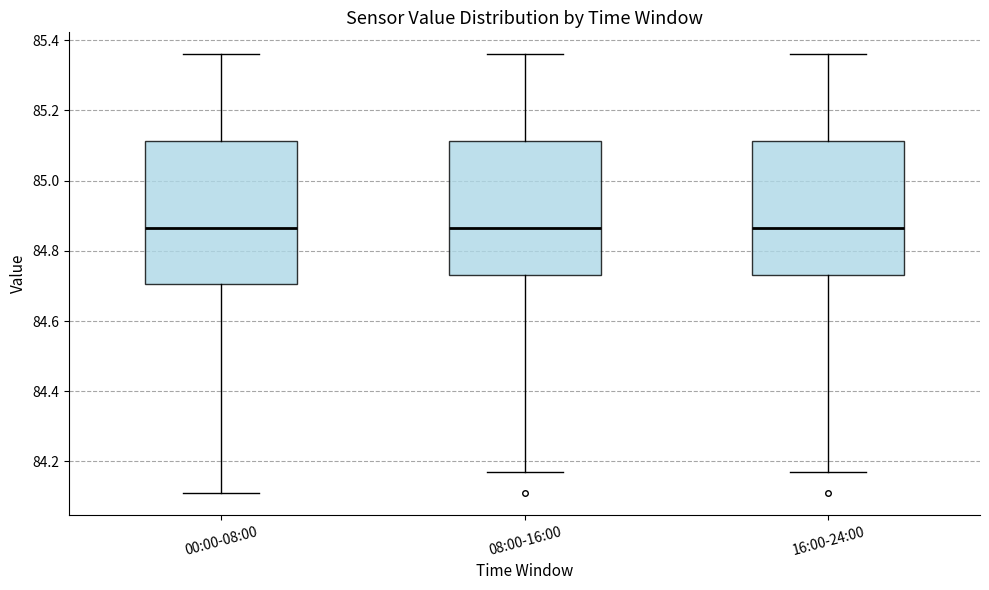

Reading left to right, transcribe this box plot: for each box, give where its median line is, the range the box spans, and where its two whiskers end, as read against the y-axis. The values are not printed on the chart, so give them approximately, as read against the axis.

00:00-08:00: median 84.86, box 84.70 to 85.12, whiskers 84.12 to 85.36
08:00-16:00: median 84.86, box 84.74 to 85.12, whiskers 84.18 to 85.36
16:00-24:00: median 84.86, box 84.74 to 85.12, whiskers 84.18 to 85.36